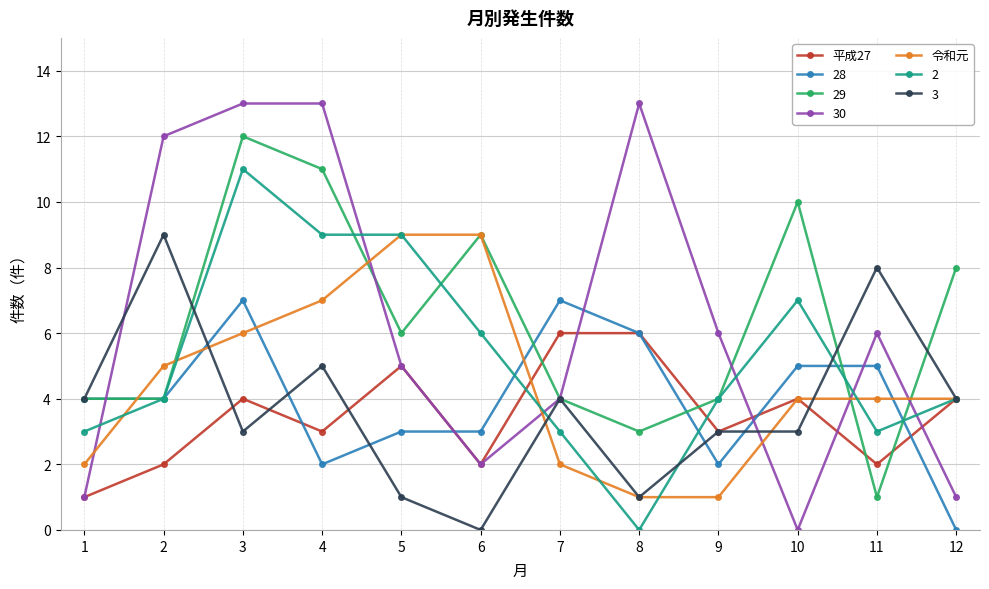

What is the difference between the maximum and minimum values in the 平成27 series?

5